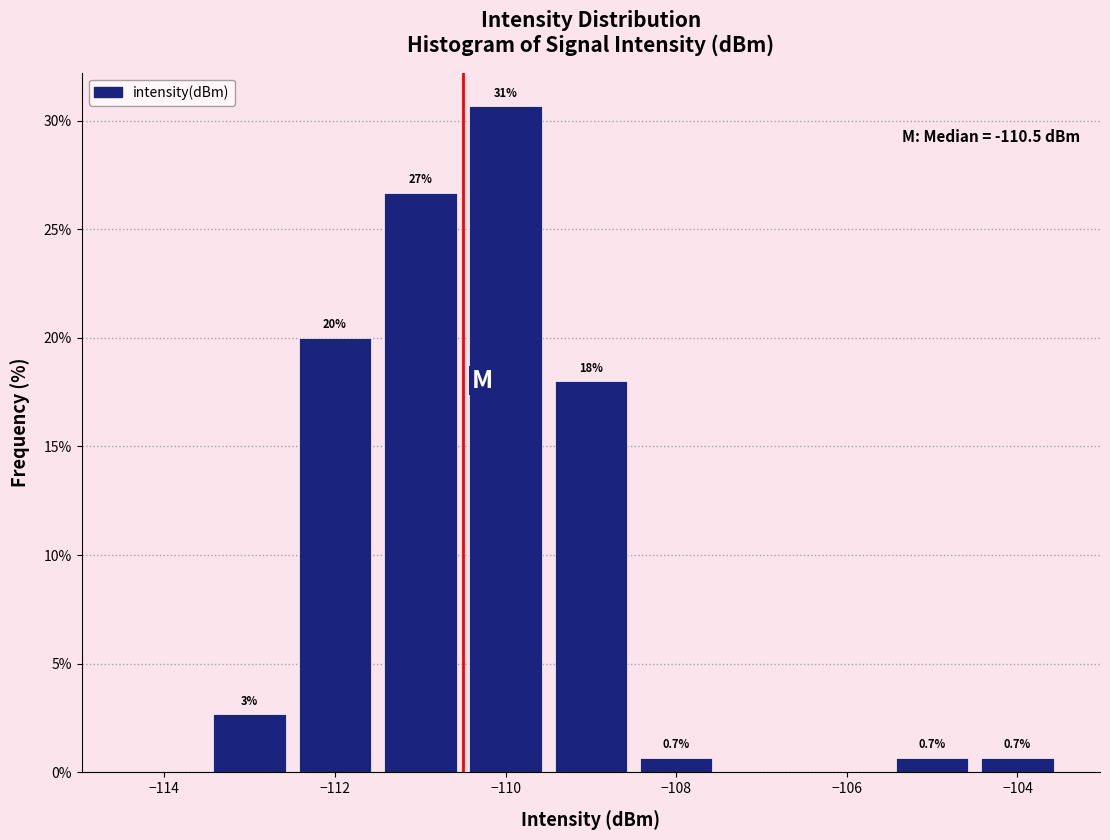

Over which range of the x-axis is the bar tallest?

-110.5 to -109.5